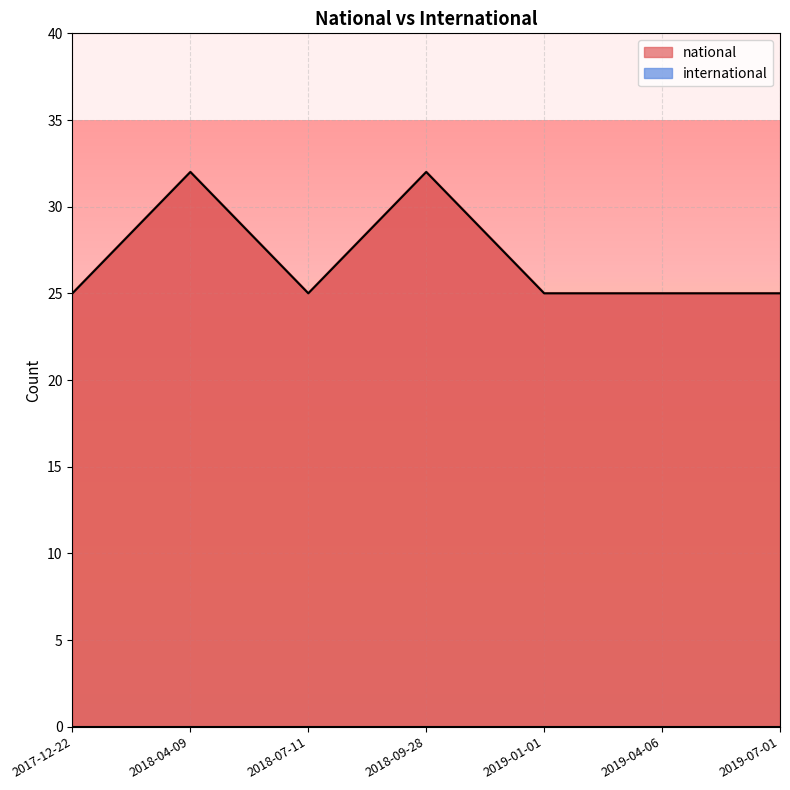

True or false: the data shows 25 at 2018-07-11.

True